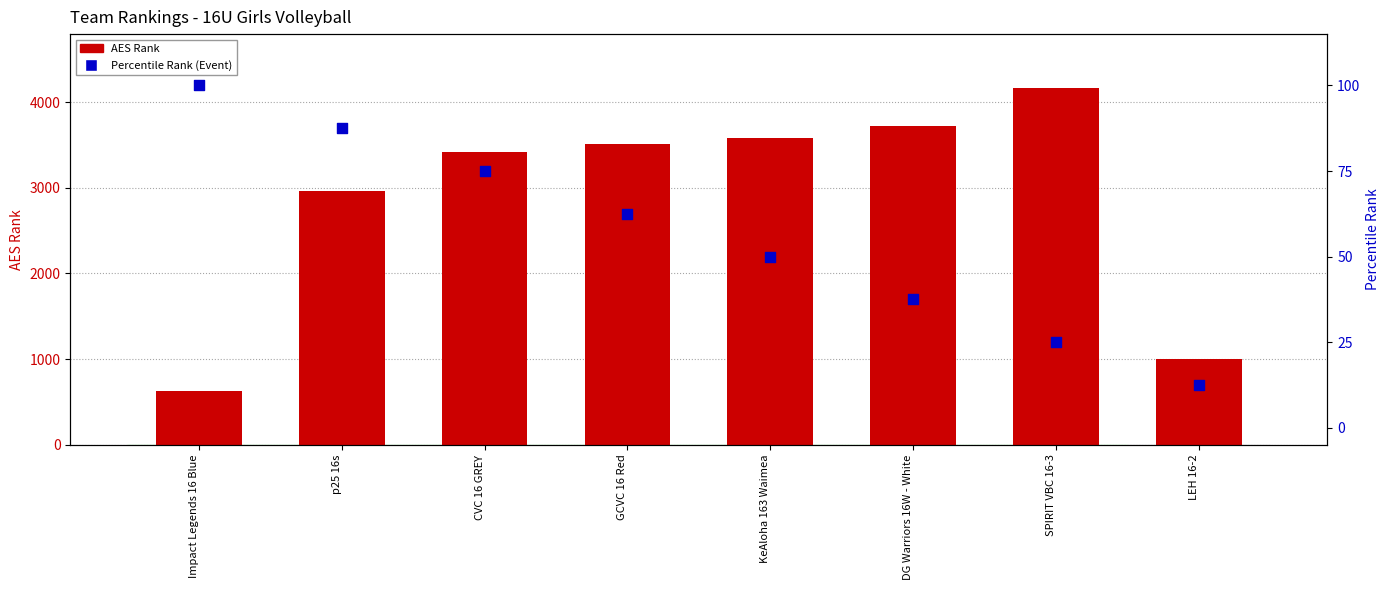

At how many categories does at least one series exceed 4144?

1